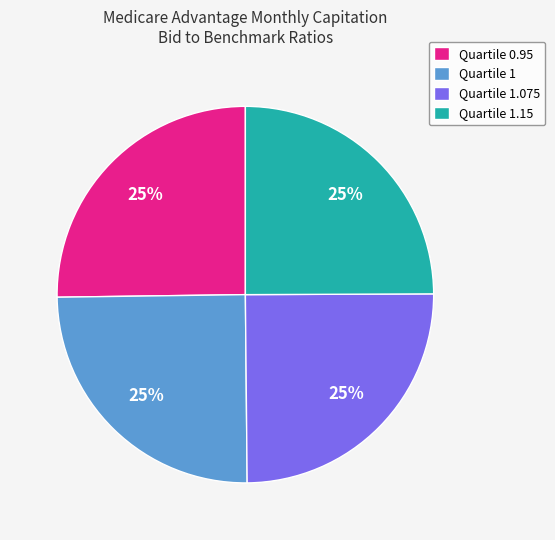

How many segments does this pie chart have?

4